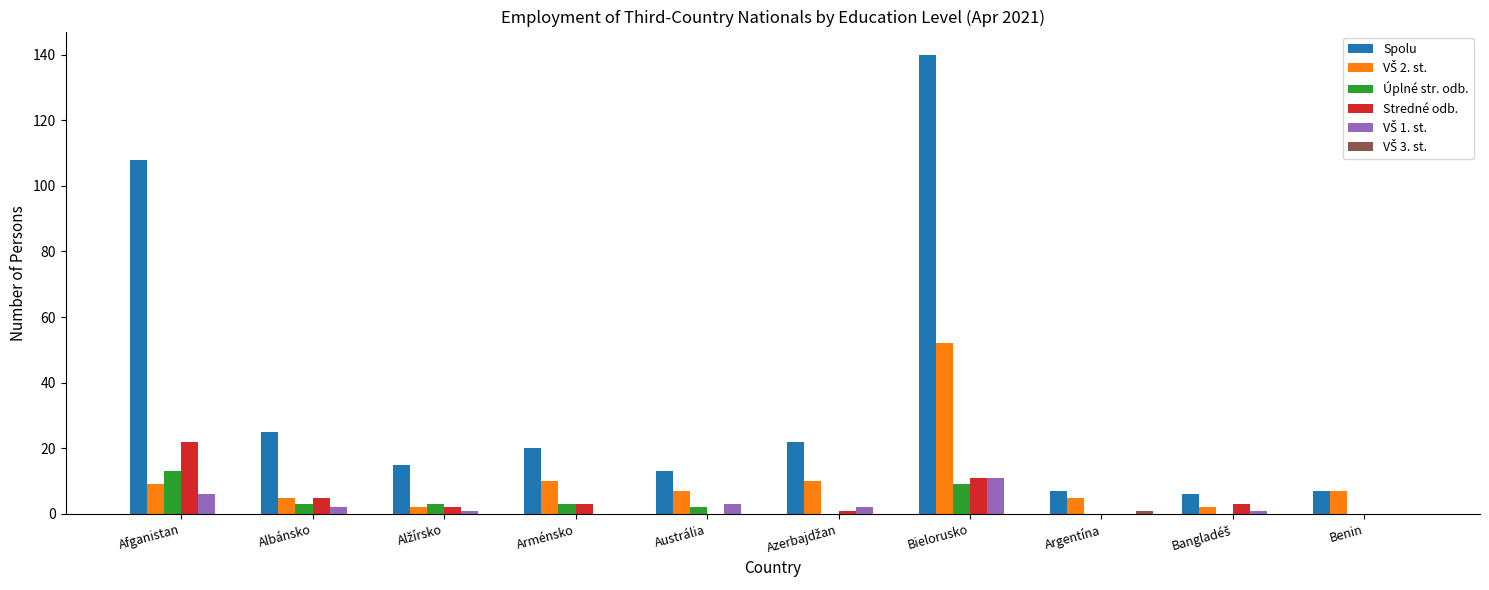

What is the sum of all Úplné str. odb. values?

33